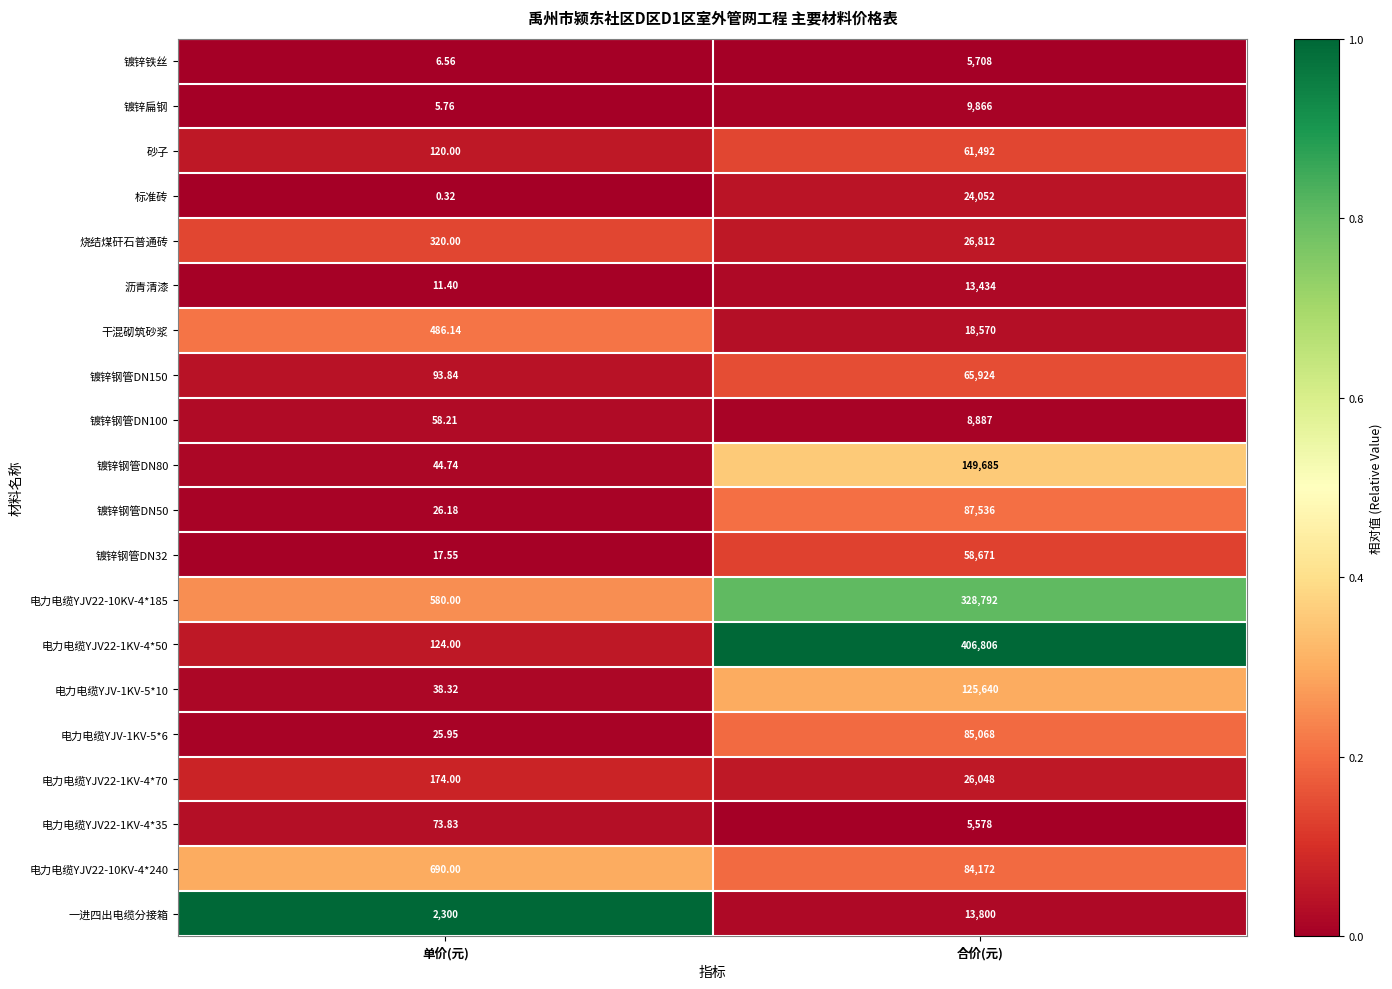

Which series has the largest total across all categories?

电力电缆YJV22-1KV-4*50